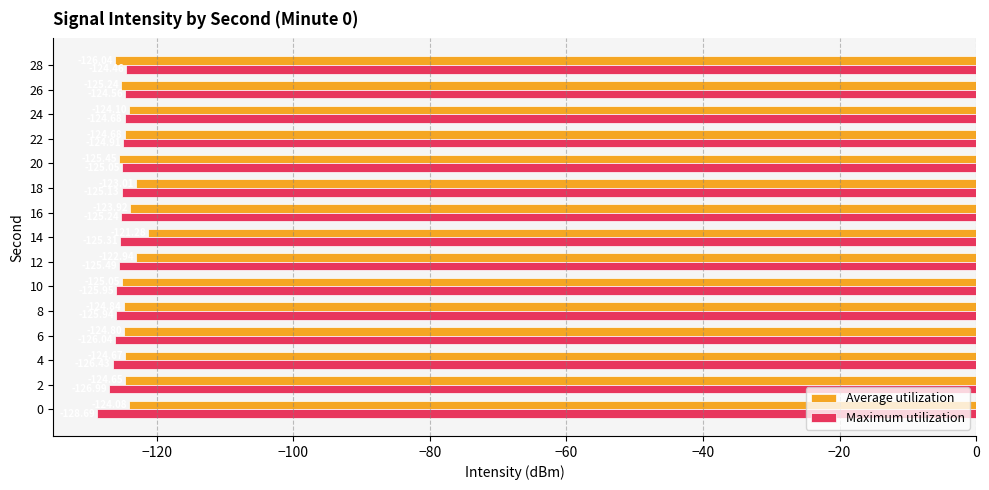

What is the difference between the maximum and second lowest values in the Maximum utilization series?

2.5